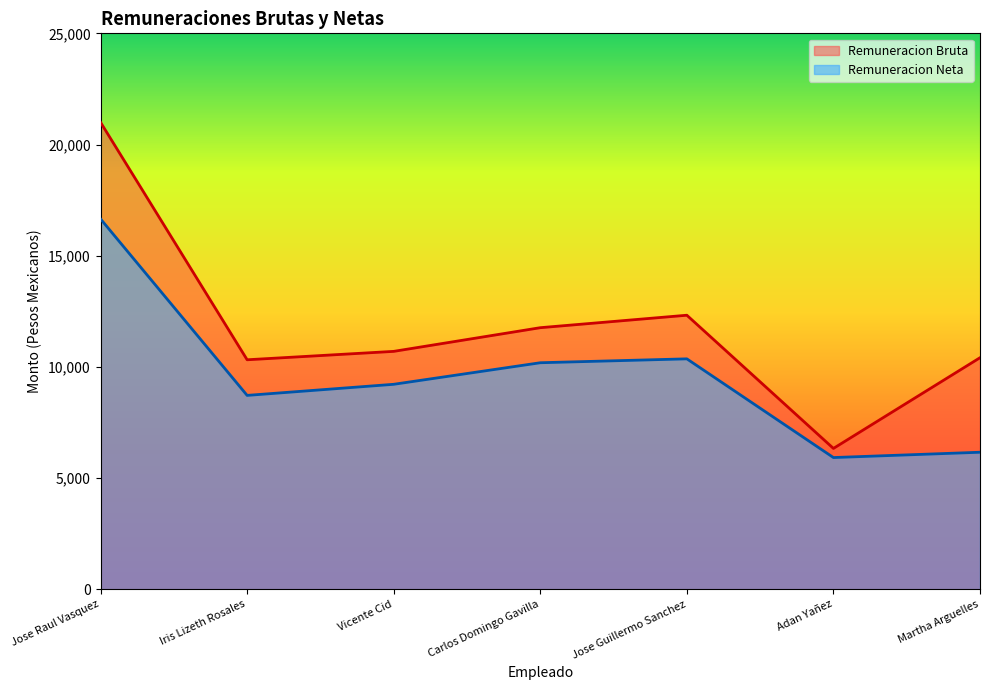

What is the value of the Remuneracion Neta point at the 4th from the left?

10185.1